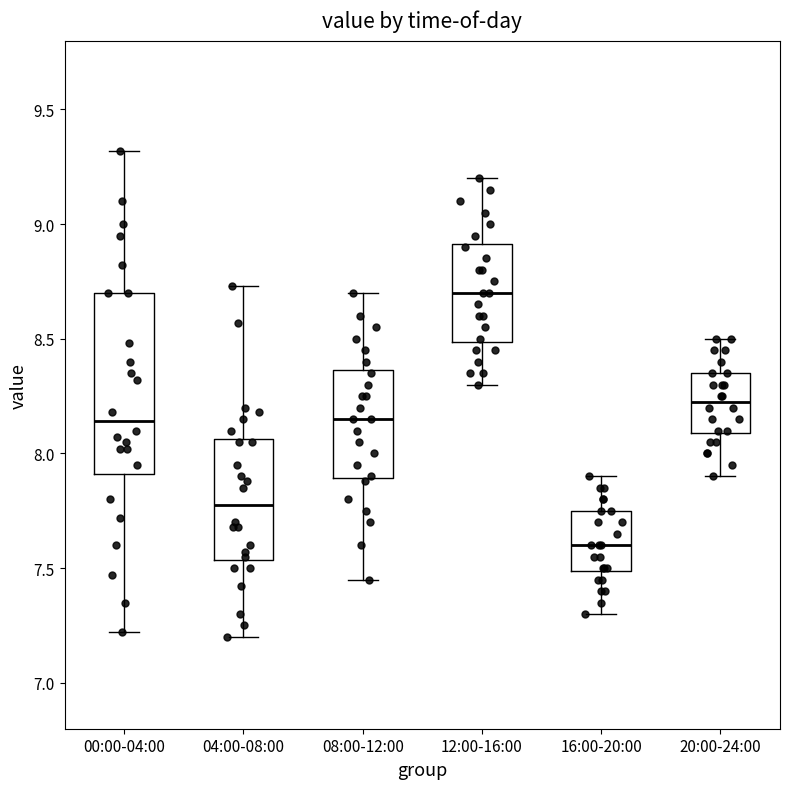

Reading left to right, read every box against the y-axis: the position of its median line, the range the box covers, and the ends of its whiskers. The values are not printed on the chart, so give them approximately, as read against the axis.

00:00-04:00: median 8.15, box 7.90 to 8.70, whiskers 7.20 to 9.30
04:00-08:00: median 7.80, box 7.55 to 8.05, whiskers 7.20 to 8.75
08:00-12:00: median 8.15, box 7.90 to 8.35, whiskers 7.45 to 8.70
12:00-16:00: median 8.70, box 8.50 to 8.90, whiskers 8.30 to 9.20
16:00-20:00: median 7.60, box 7.50 to 7.75, whiskers 7.30 to 7.90
20:00-24:00: median 8.25, box 8.10 to 8.35, whiskers 7.90 to 8.50